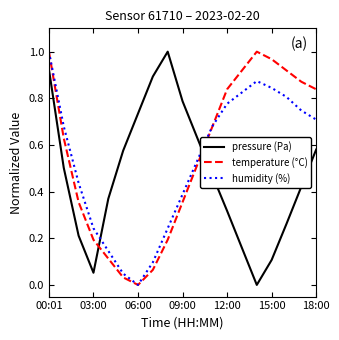

How many values in temperature (°C) are above zero?

18